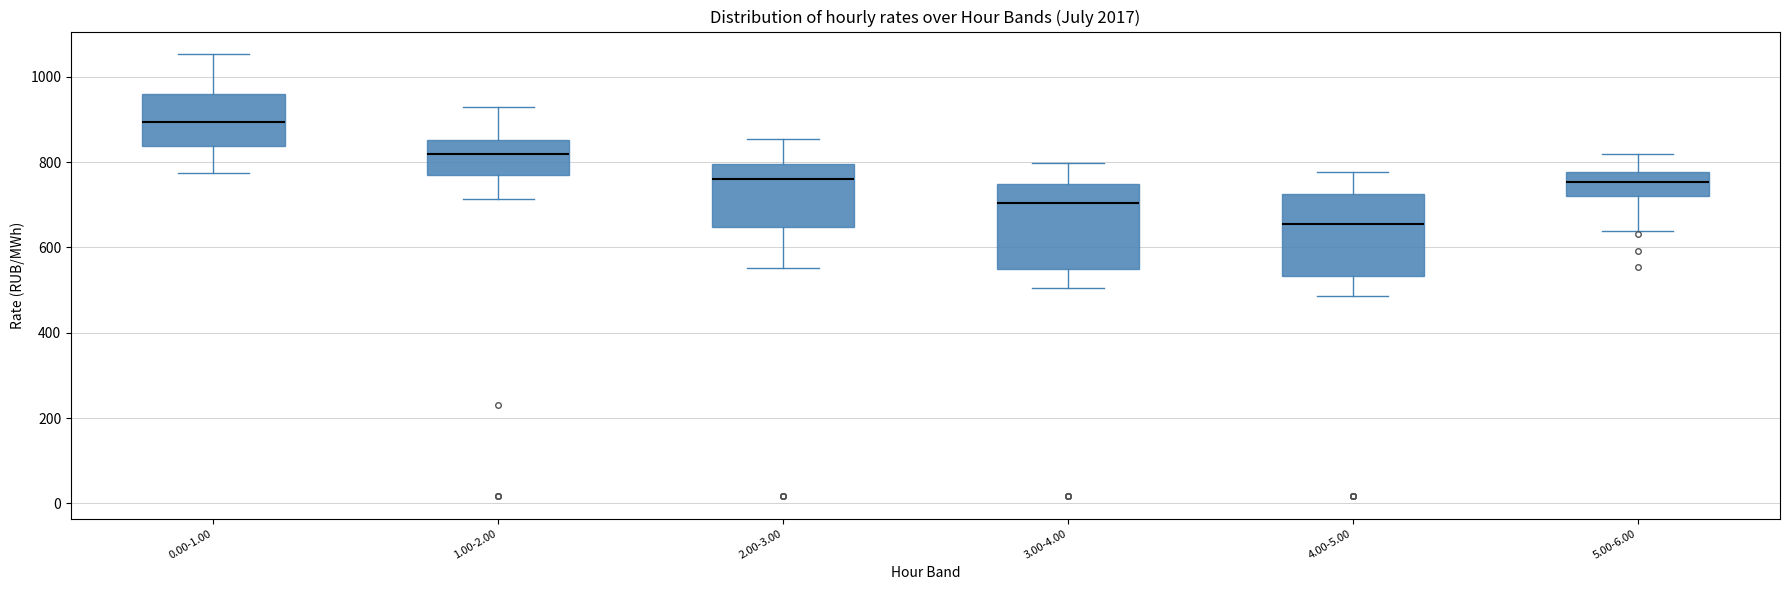

Which box has the lowest median line?

4.00-5.00